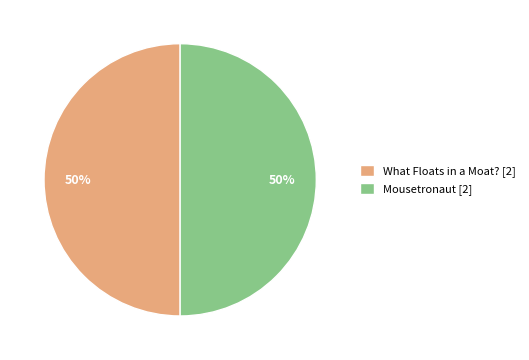

Count the number of slices in the pie.

2